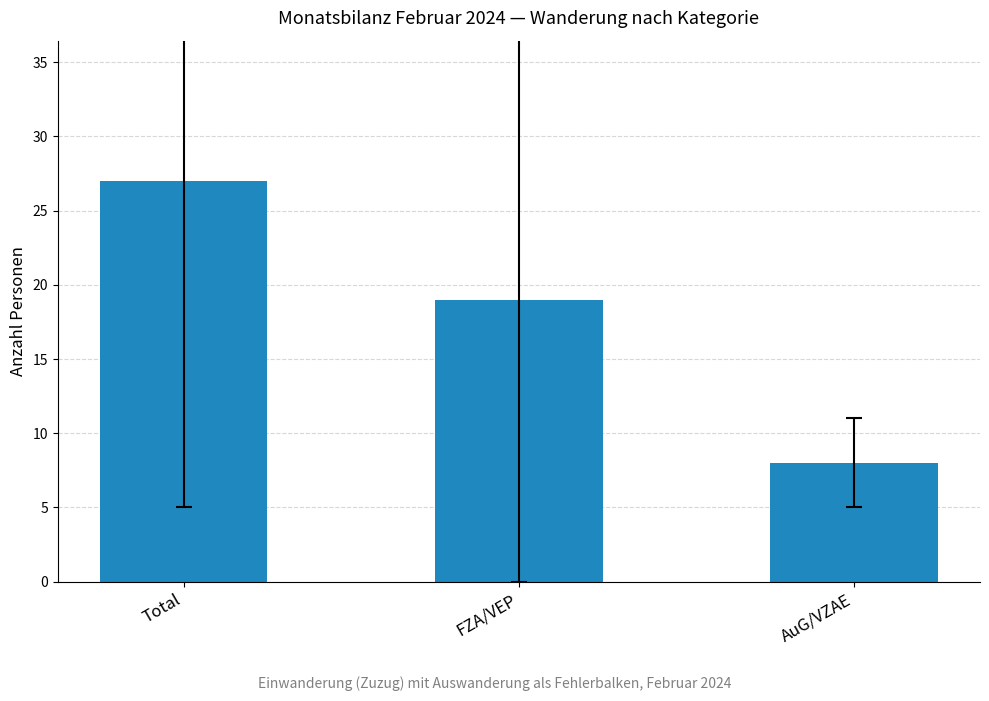

What is the sum of the values at AuG/VZAE and FZA/VEP?

27